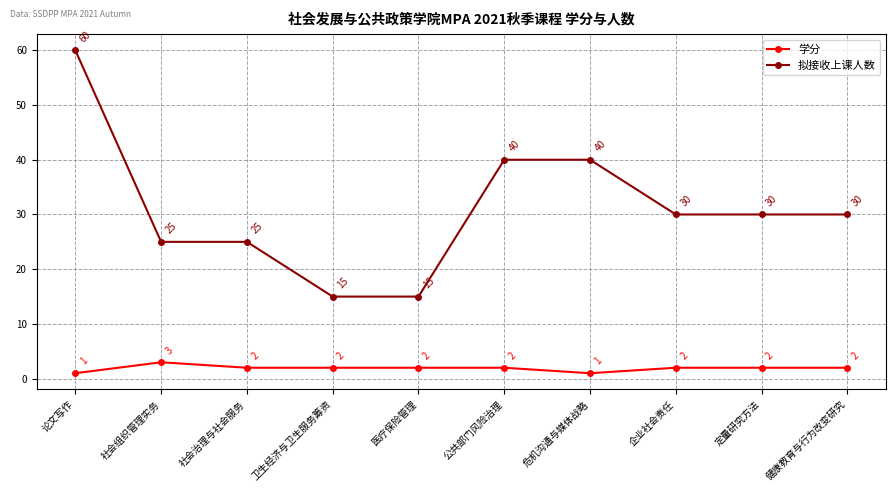

At which label does 拟接收上课人数 reach its peak?

论文写作